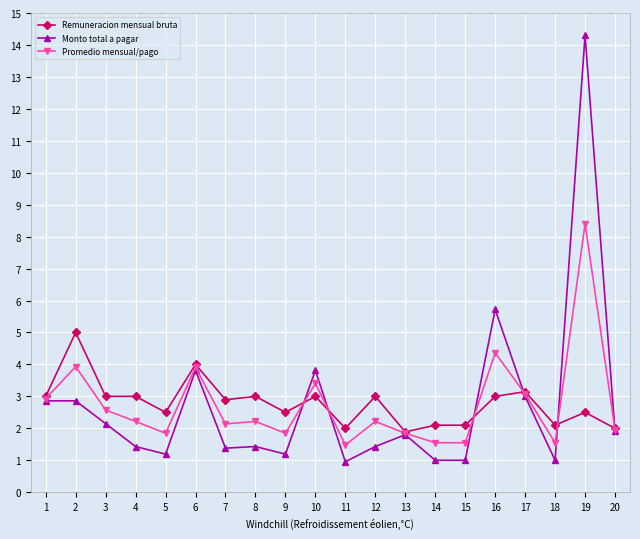

What is the approximate value of Monto total a pagar at 8?

1.4